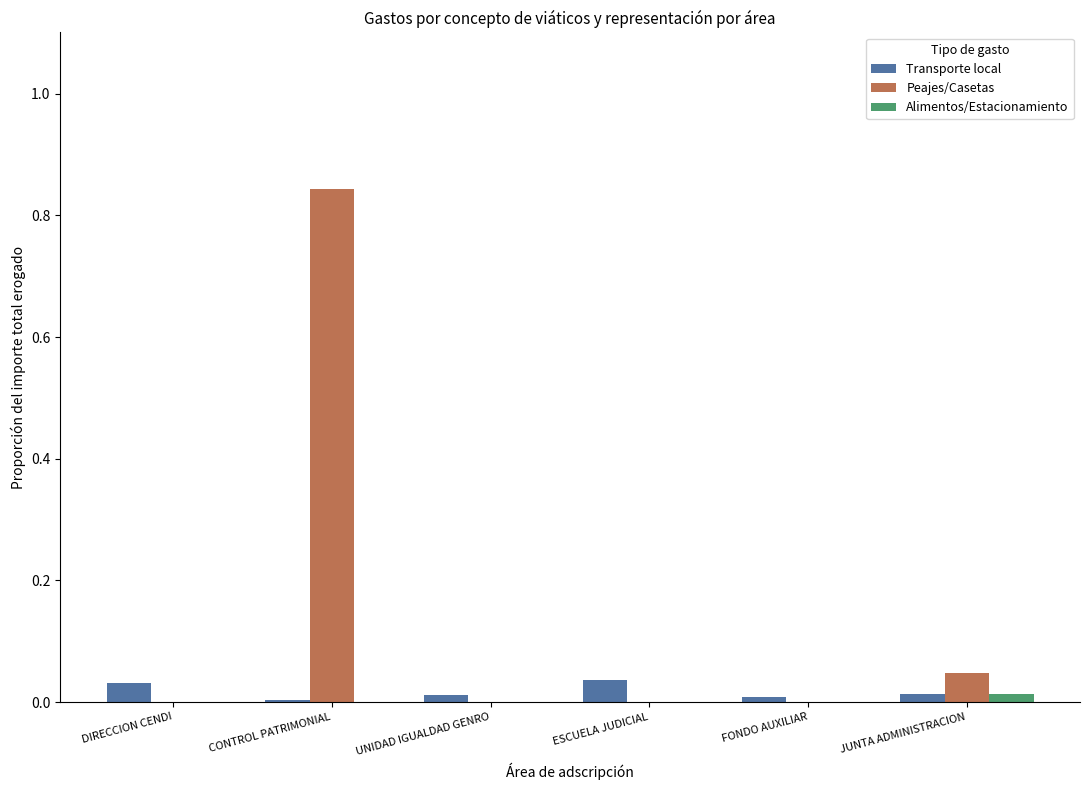

How many distinct data groups are displayed?

3